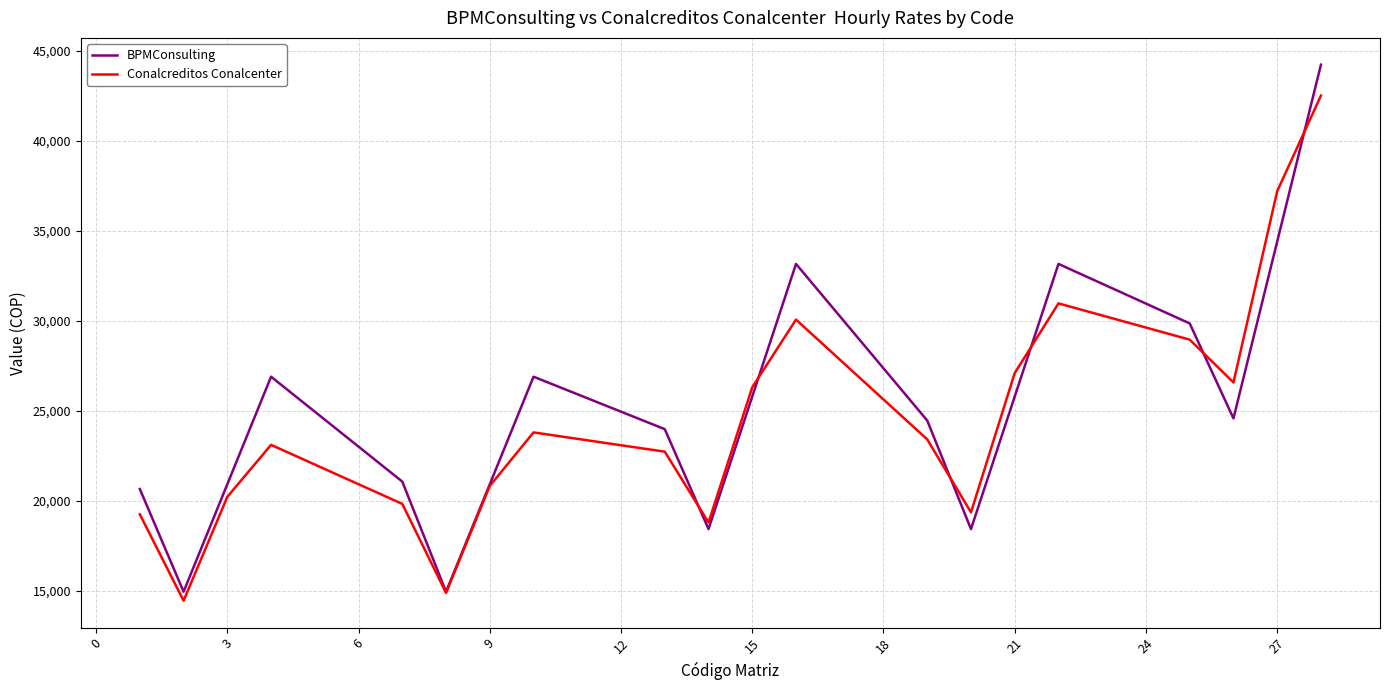

What is the lowest value of the Conalcreditos Conalcenter series?

14441.6